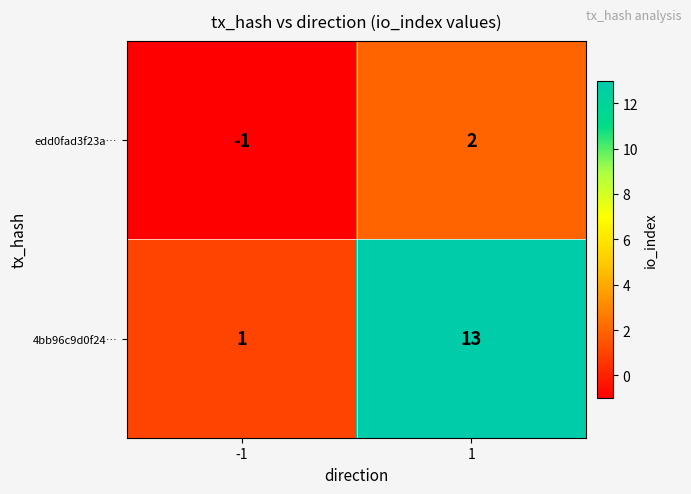

List the series in order of their overall mean, highest first.

4bb96c9d0f24…, edd0fad3f23a…